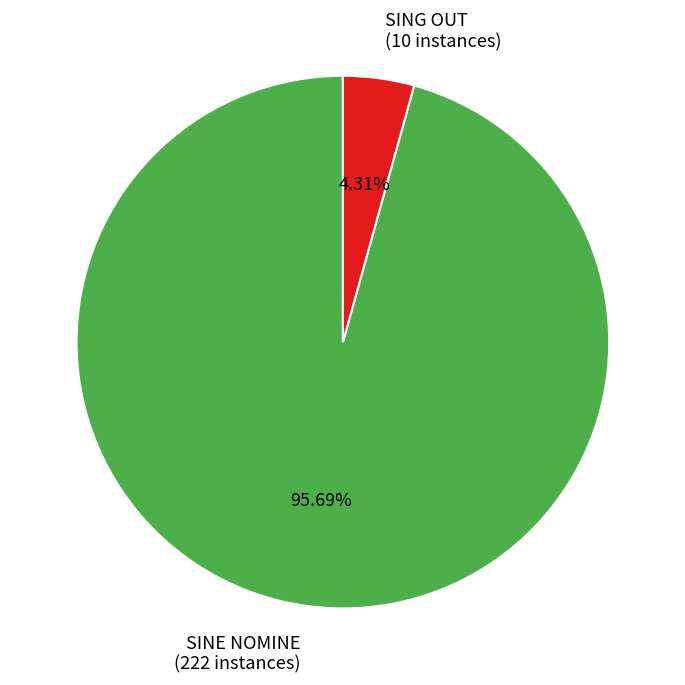

Do SING OUT and SINE NOMINE together represent more than half of the pie?

Yes